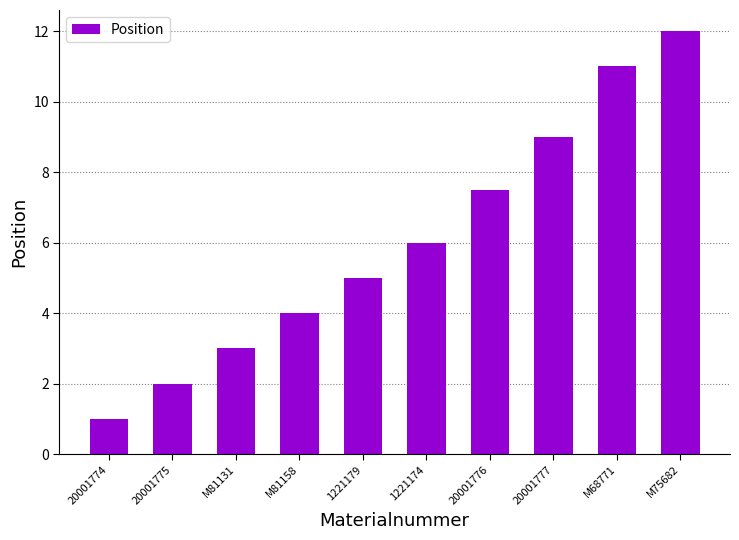

The chart shows a value of 3.0 at M81131. True or false?

True